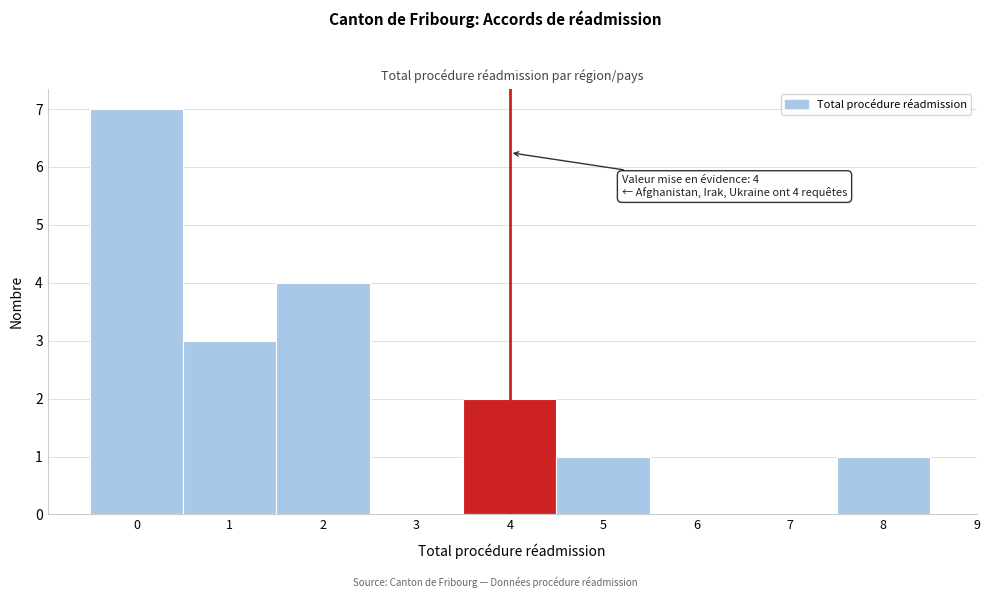

Which range on the x-axis has the tallest bar?

-0.5 to 0.5